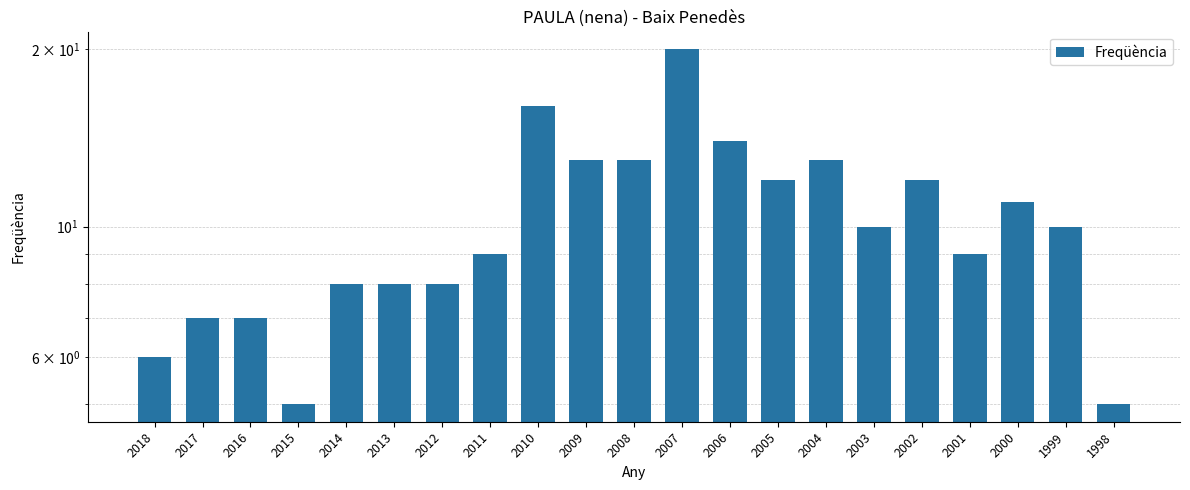

List the labels in order of value, largest first.

2007, 2010, 2006, 2009, 2008, 2004, 2005, 2002, 2000, 2003, 1999, 2011, 2001, 2014, 2013, 2012, 2017, 2016, 2018, 2015, 1998